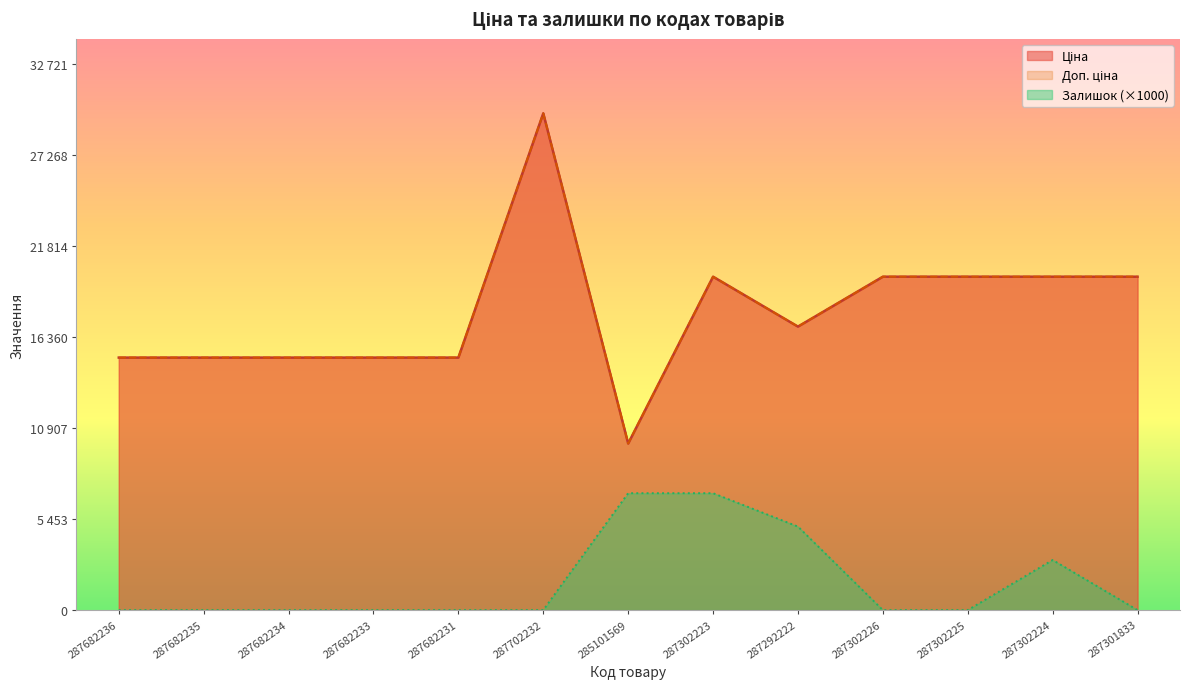

How many values in the Ціна series are below 16976?

6